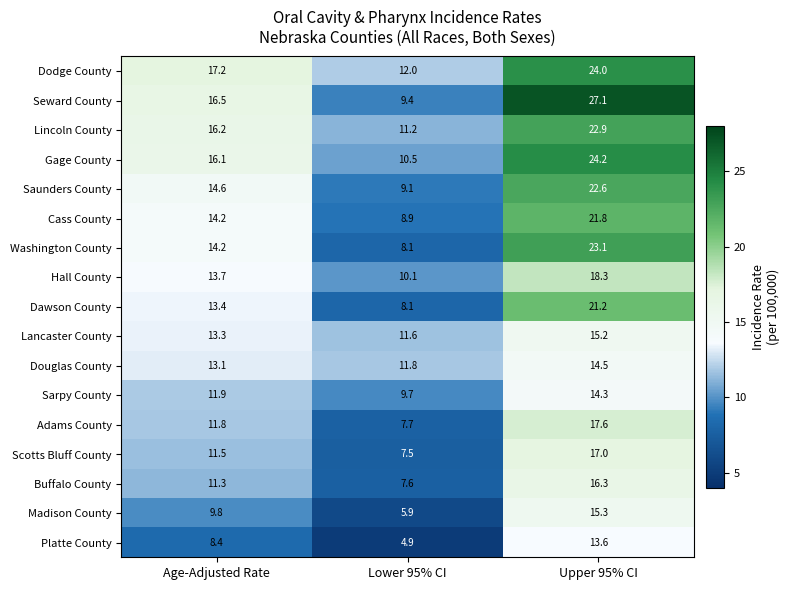

What is the average value of the Buffalo County series?

11.7